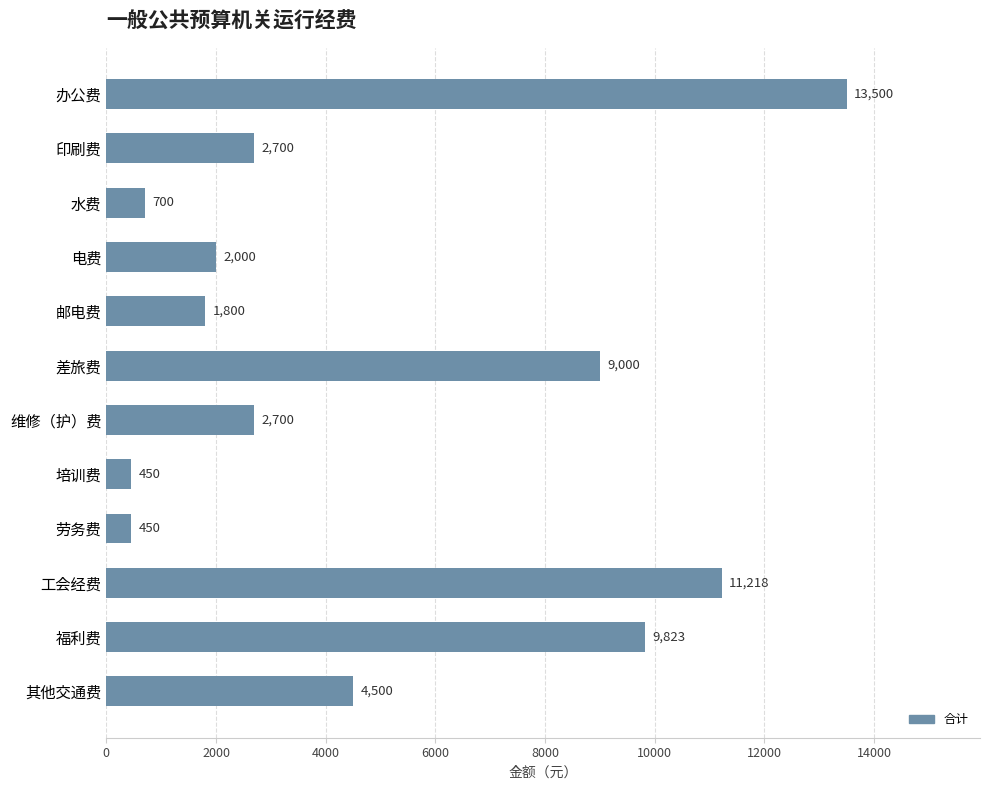

Is it true that the value at 办公费 is 13500?

True